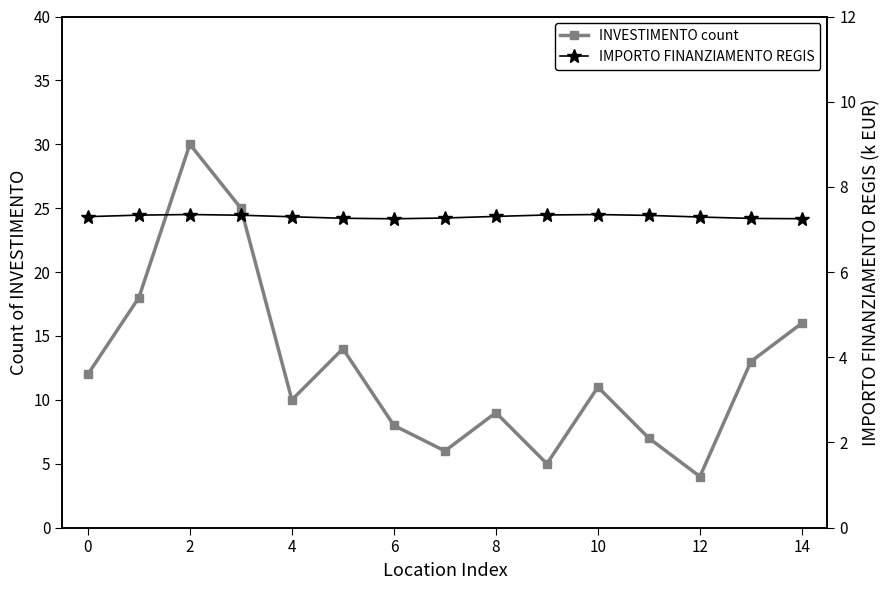

What is the value of the IMPORTO FINANZIAMENTO REGIS point at the 12th from the left?

7.3